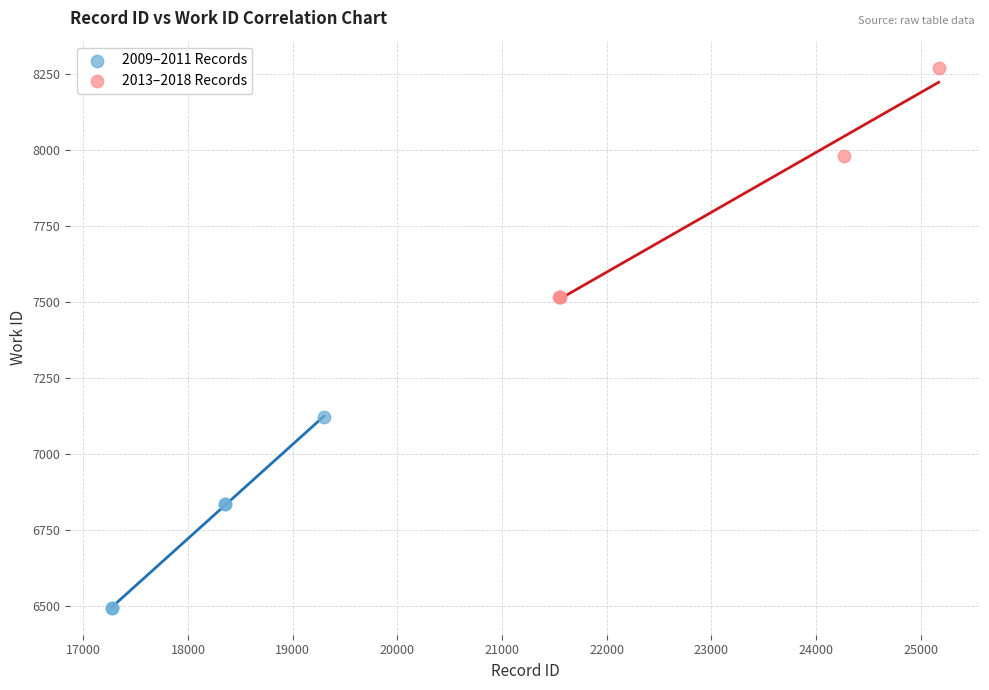

Which series has the widest spread of Y values?

2013–2018 Records